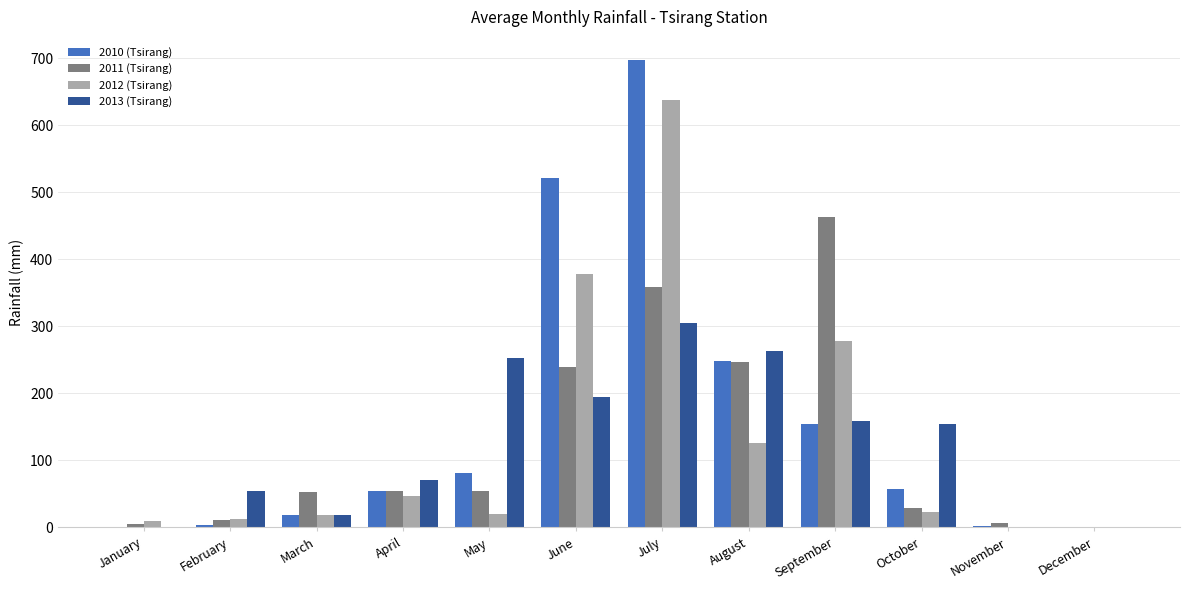

What is the sum of all 2013 (Tsirang) values?

1472.5